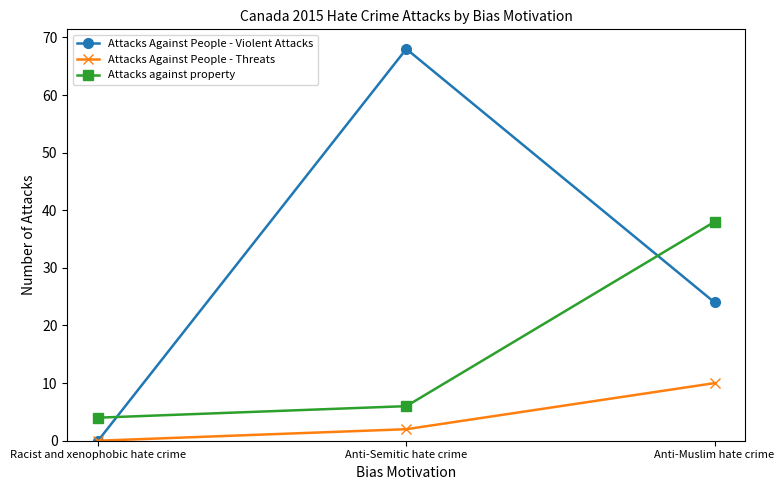

List the series in order of their peak value, lowest first.

Attacks Against People - Threats, Attacks against property, Attacks Against People - Violent Attacks